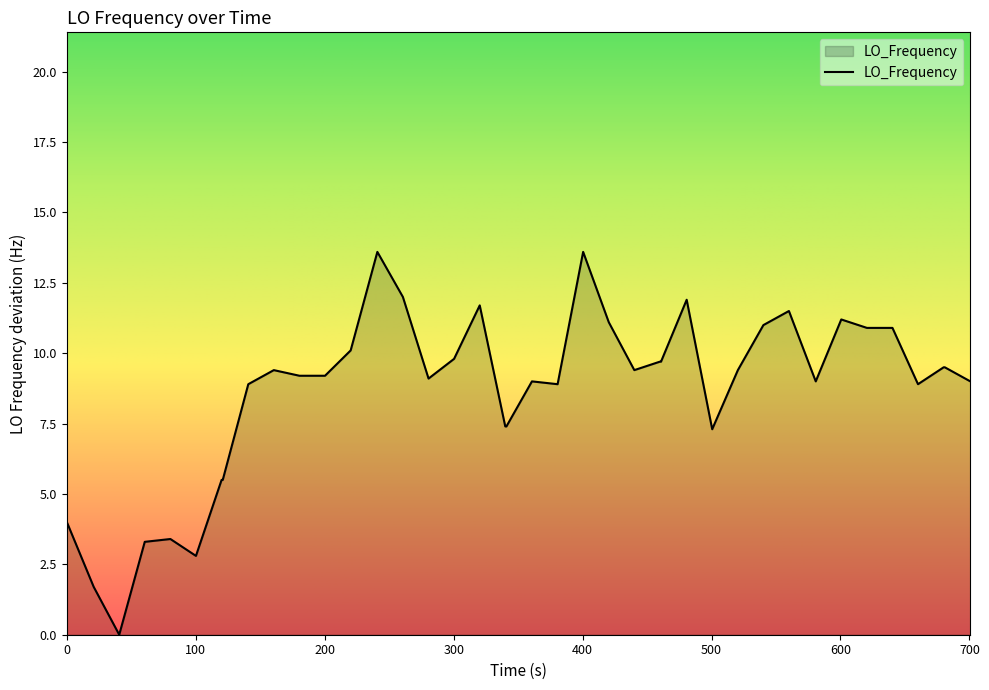

Reading left to right, list all the values displayed in this chart.

4.0	1.7	0.0	3.3	3.4	2.8	5.5	5.5	8.9	9.4	9.2	9.2	10.1	13.6	12.0	9.1	9.8	11.7	7.4	7.4	9.0	8.9	13.6	11.1	9.4	9.7	9.7	11.9	7.3	9.4	11.0	11.5	9.0	11.2	10.9	10.9	8.9	9.5	9.5	9.0